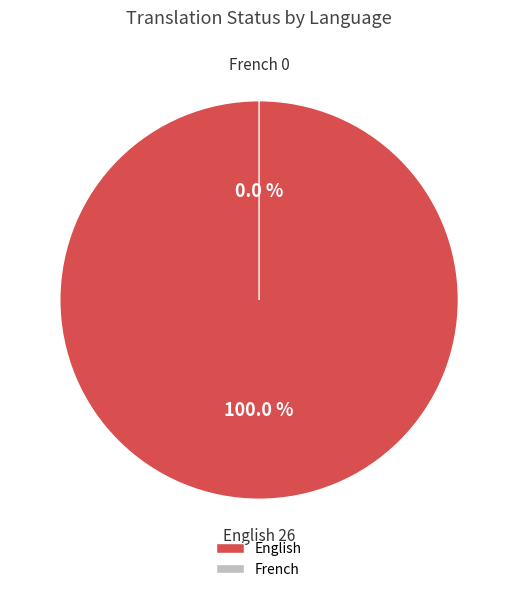

How many segments does this pie chart have?

2